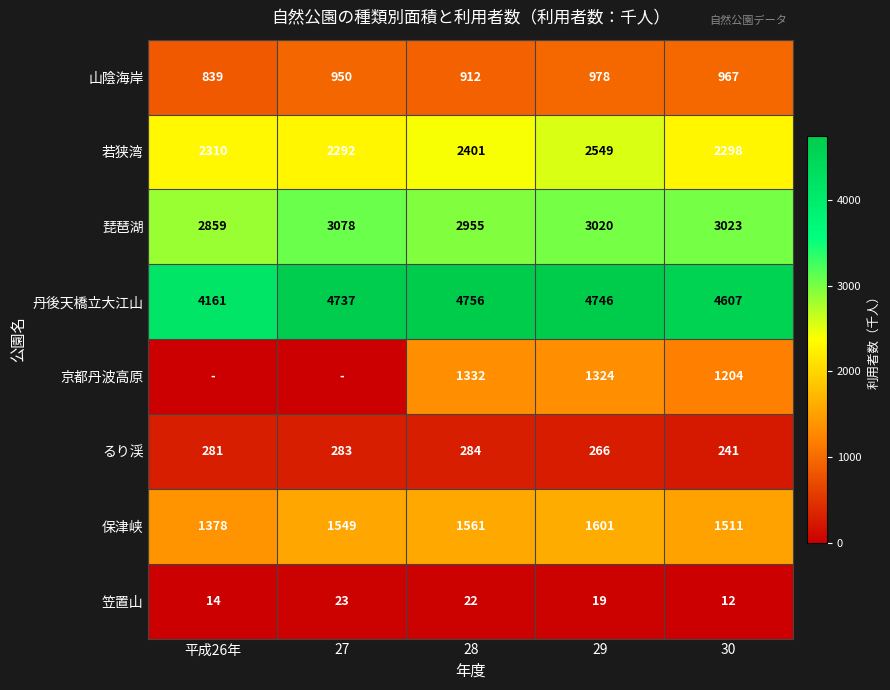

Between 28 and 29, which series saw the biggest shift?

若狭湾